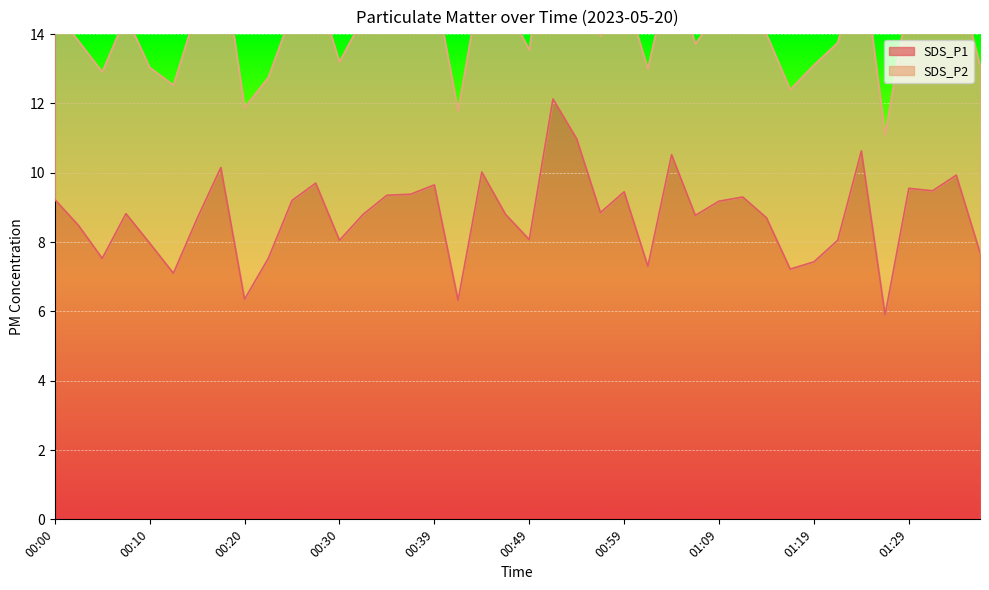

Does the chart display data point markers on the line(s)?

No